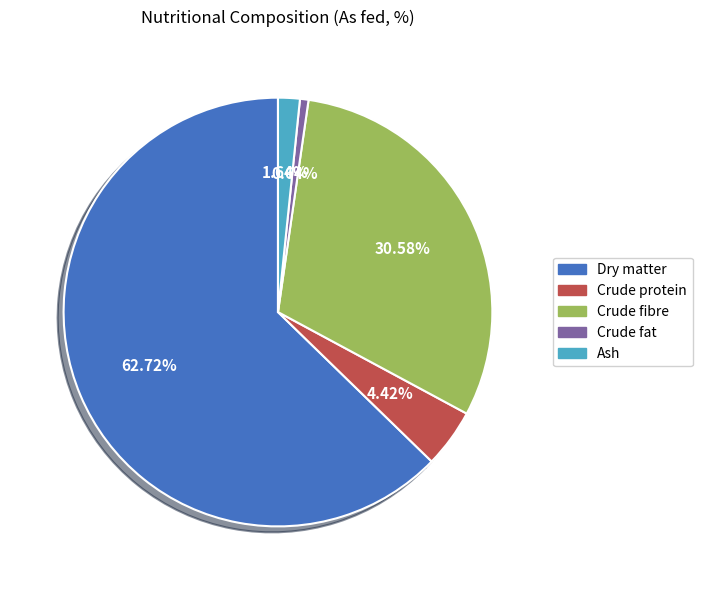

Is there a majority slice in this chart?

Yes